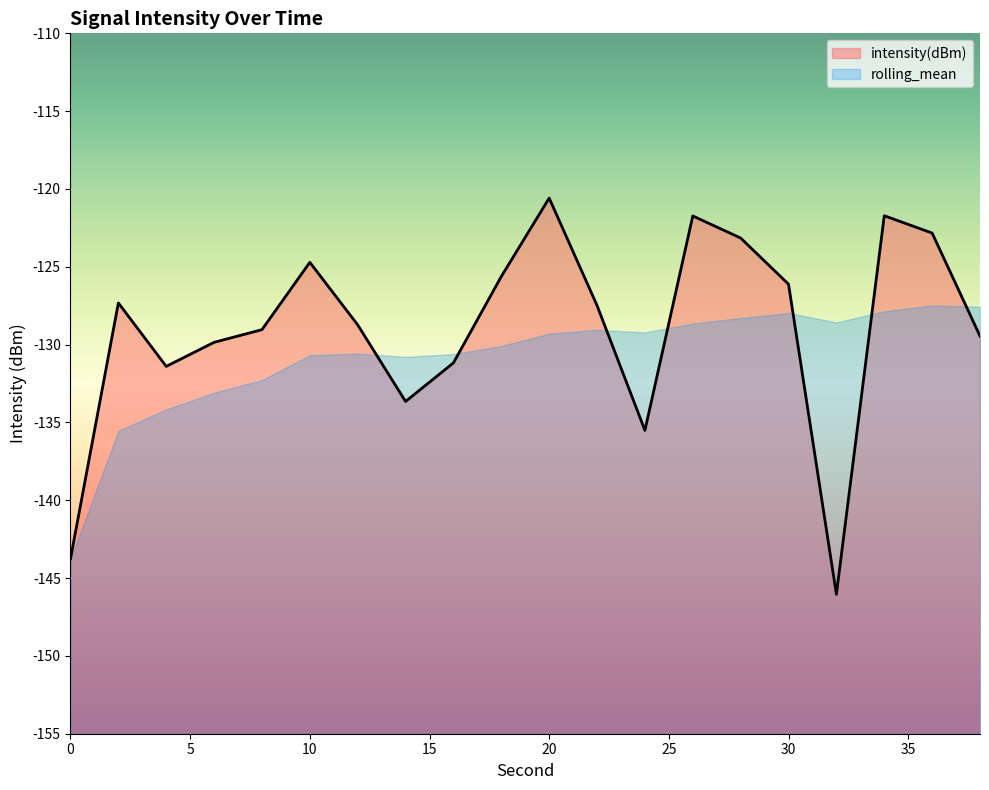

Reading left to right, what are all the values shown in this chart?

-143.8	-127.3	-131.4	-129.9	-129.0	-124.7	-128.7	-133.7	-131.2	-125.6	-120.6	-127.5	-135.5	-121.7	-123.2	-126.1	-146.0	-121.7	-122.8	-129.4